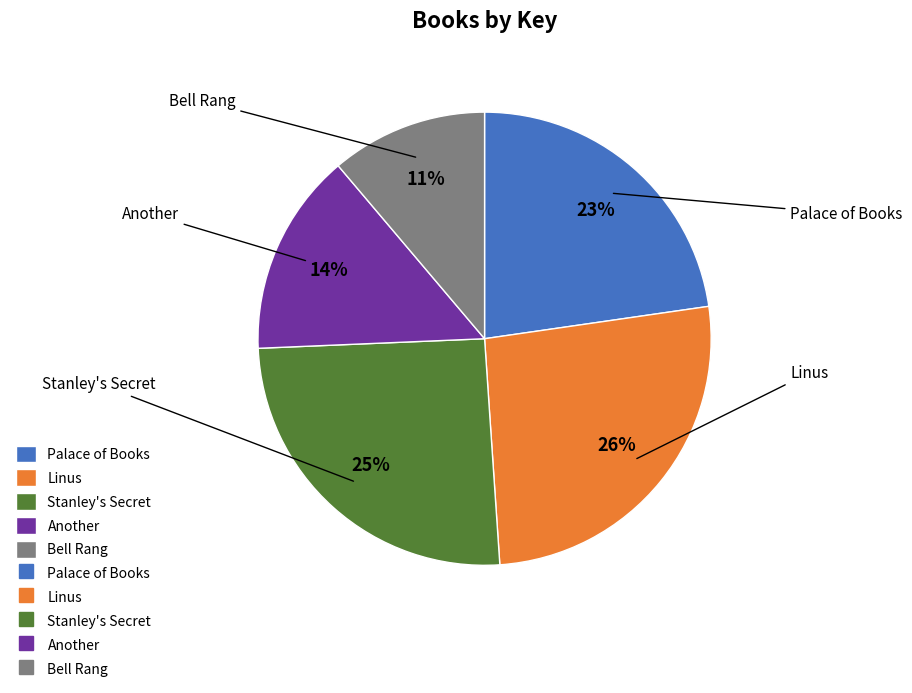

Rank the categories by value from highest to lowest.

Linus, Stanley's Secret, Palace of Books, Another, Bell Rang